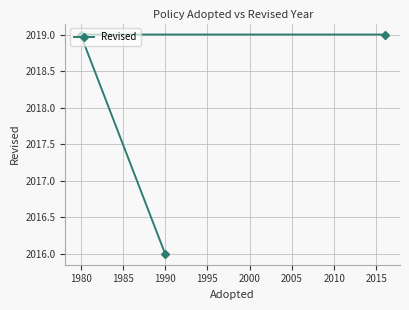

How many lines are shown in the chart?

1